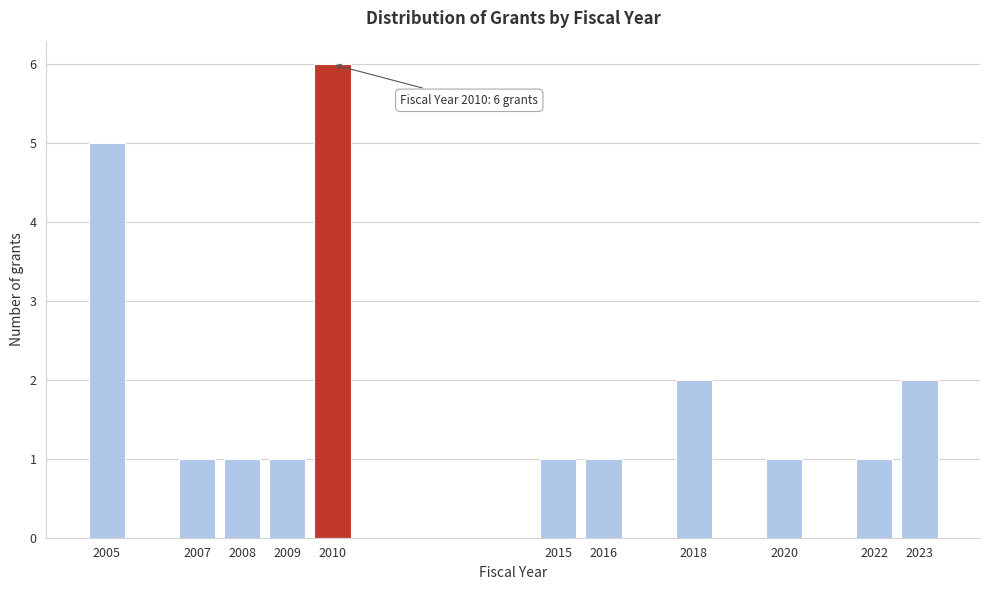

Reading right to left, transcribe all the data shown in this chart.

2	1	1	2	1	1	6	1	1	1	5